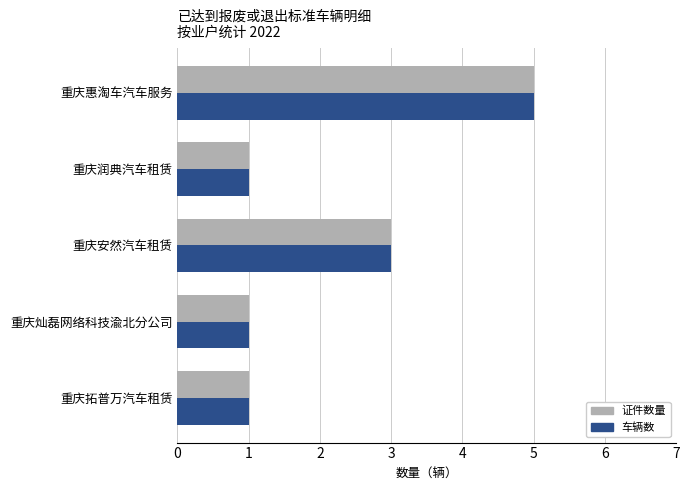

Is the value of 车辆数 at 重庆安然汽车租赁 greater than the value of 证件数量 at 重庆惠淘车汽车服务?

No